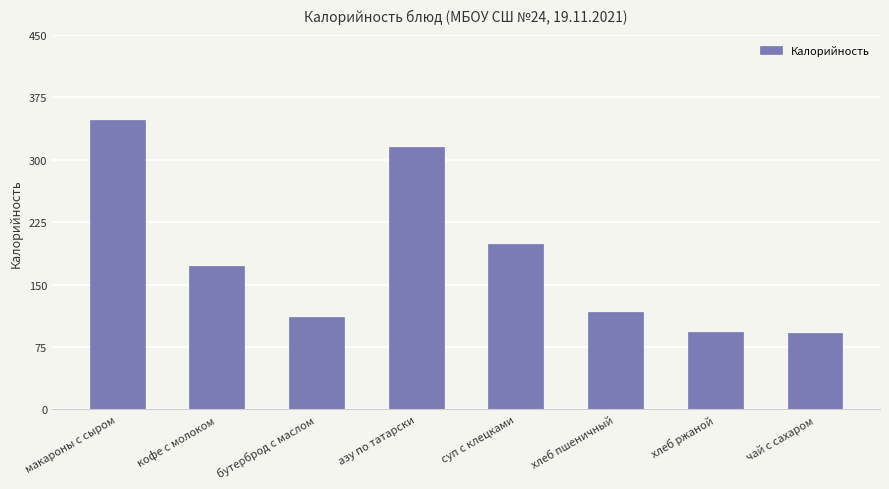

What is the value of the 5th bar from the left?

199.1